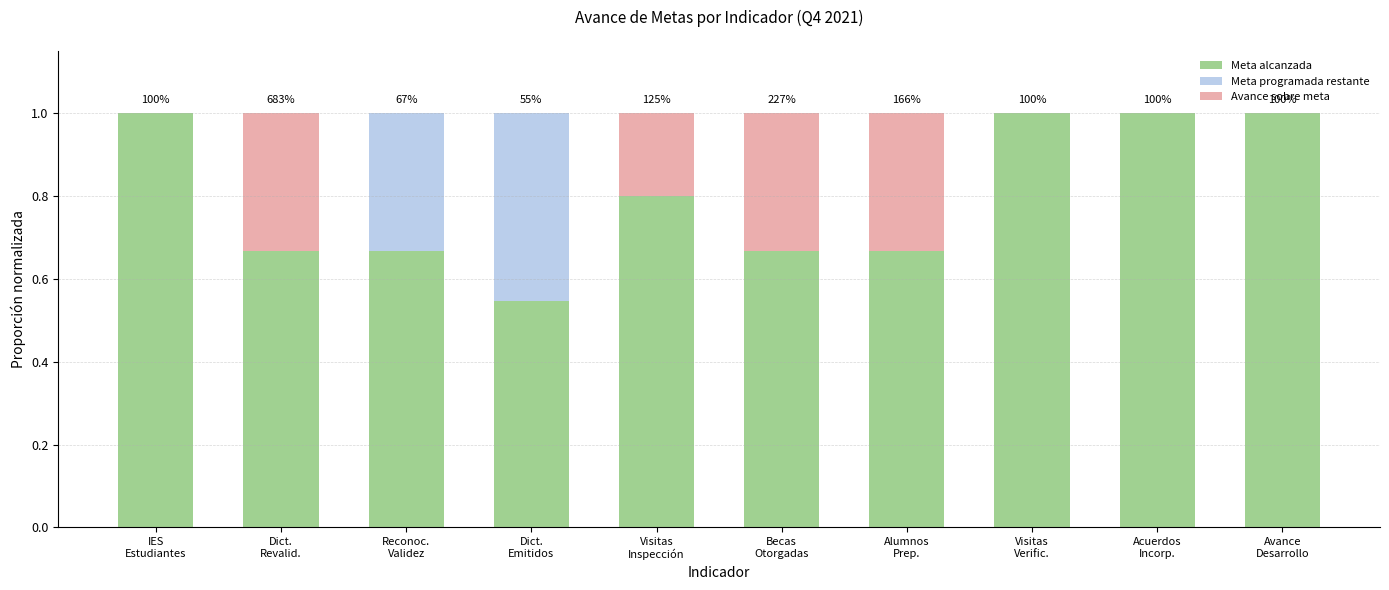

What is the highest value of the Meta alcanzada series?

1.0